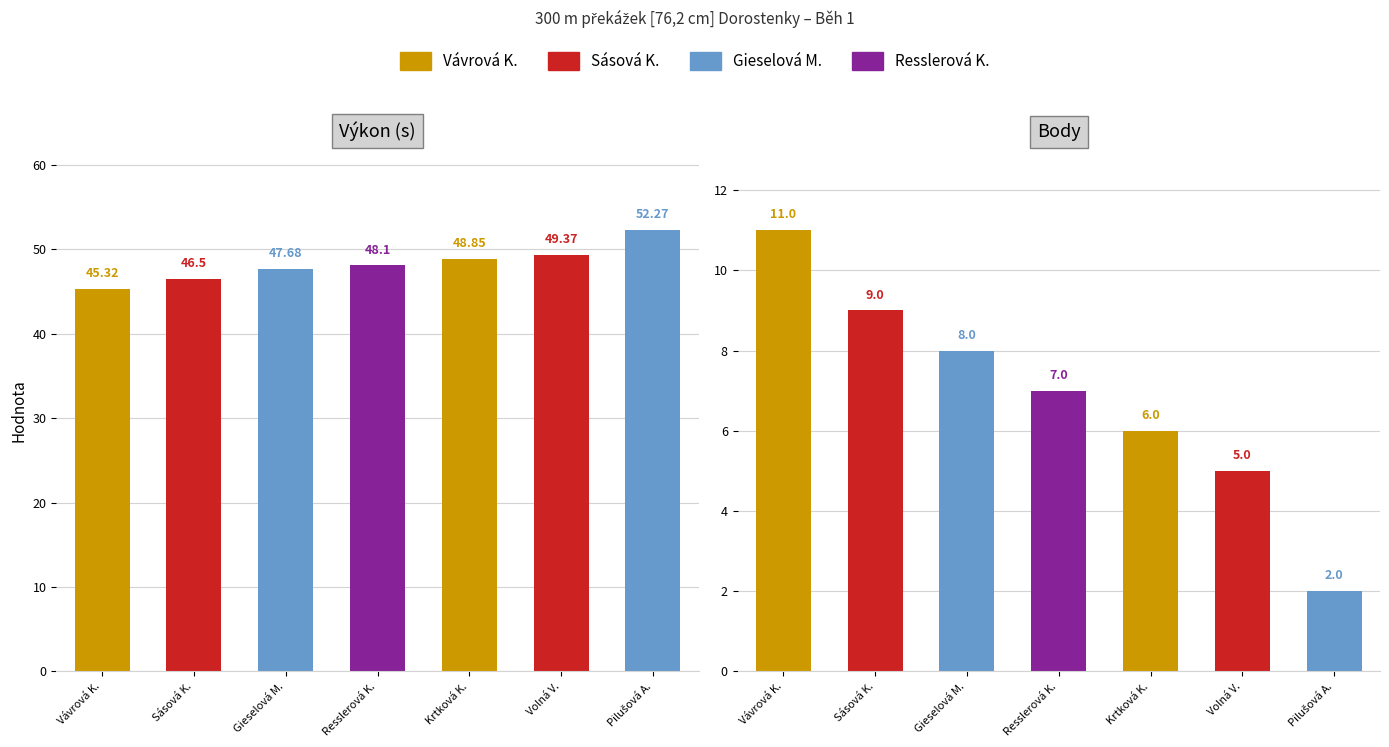

Where does the Body series first go above 7?

Vávrová K.